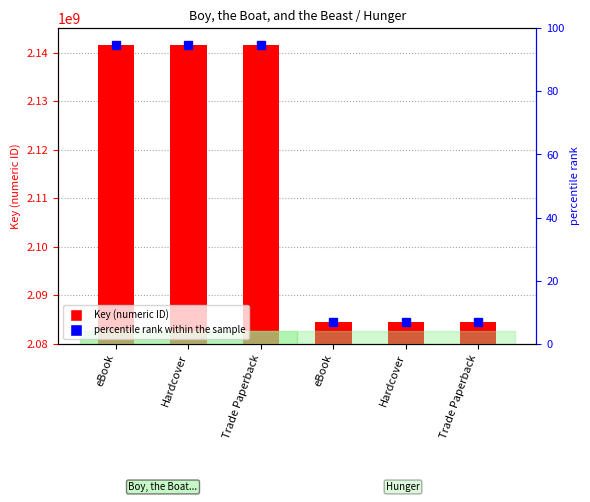

What is the label of the 2nd bar from the left?

Hardcover